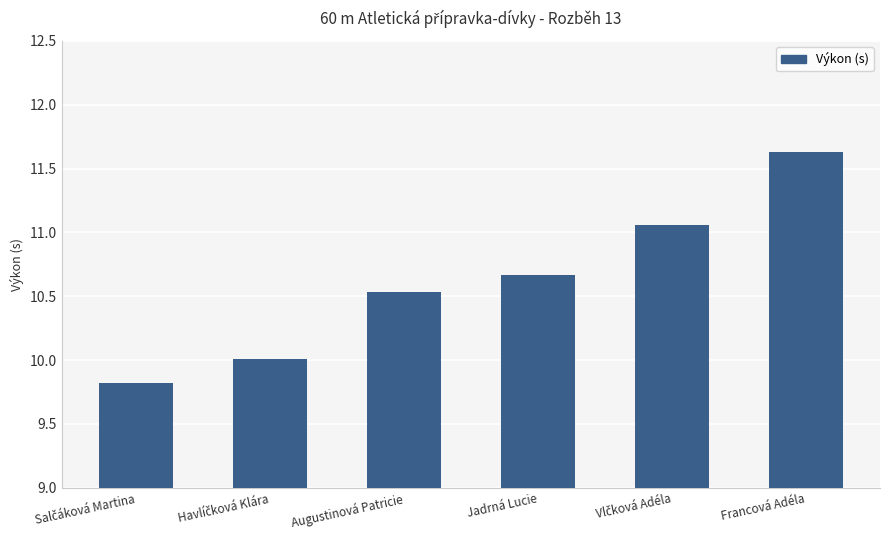

What is the label of the 4th bar from the left?

Jadrná Lucie